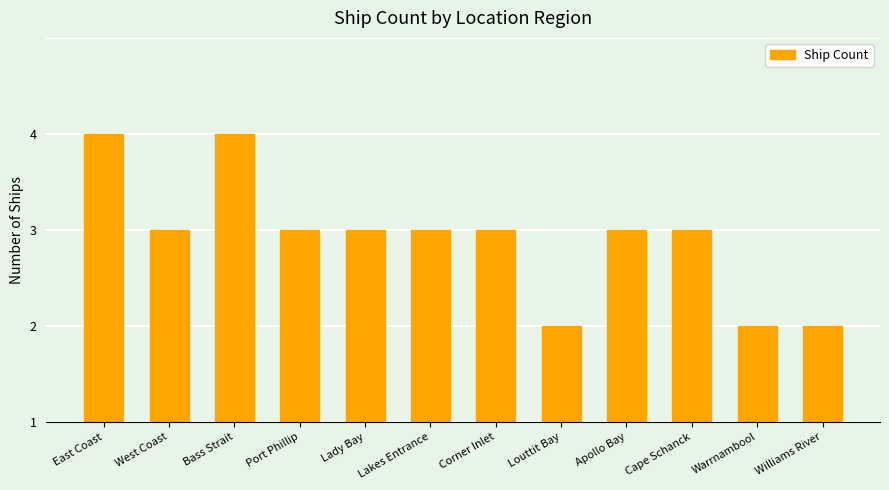

Does the chart contain any negative values?

No